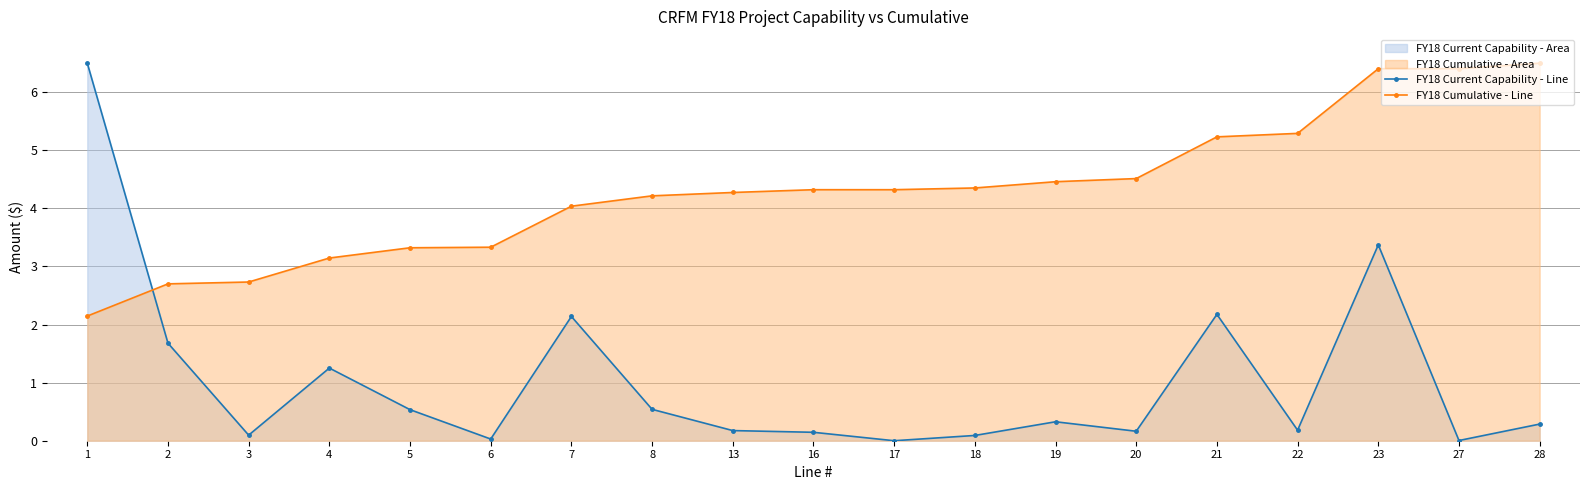

Which series ends up on top after the final intersection of FY18 Cumulative - Line and FY18 Current Capability - Line?

FY18 Cumulative - Line